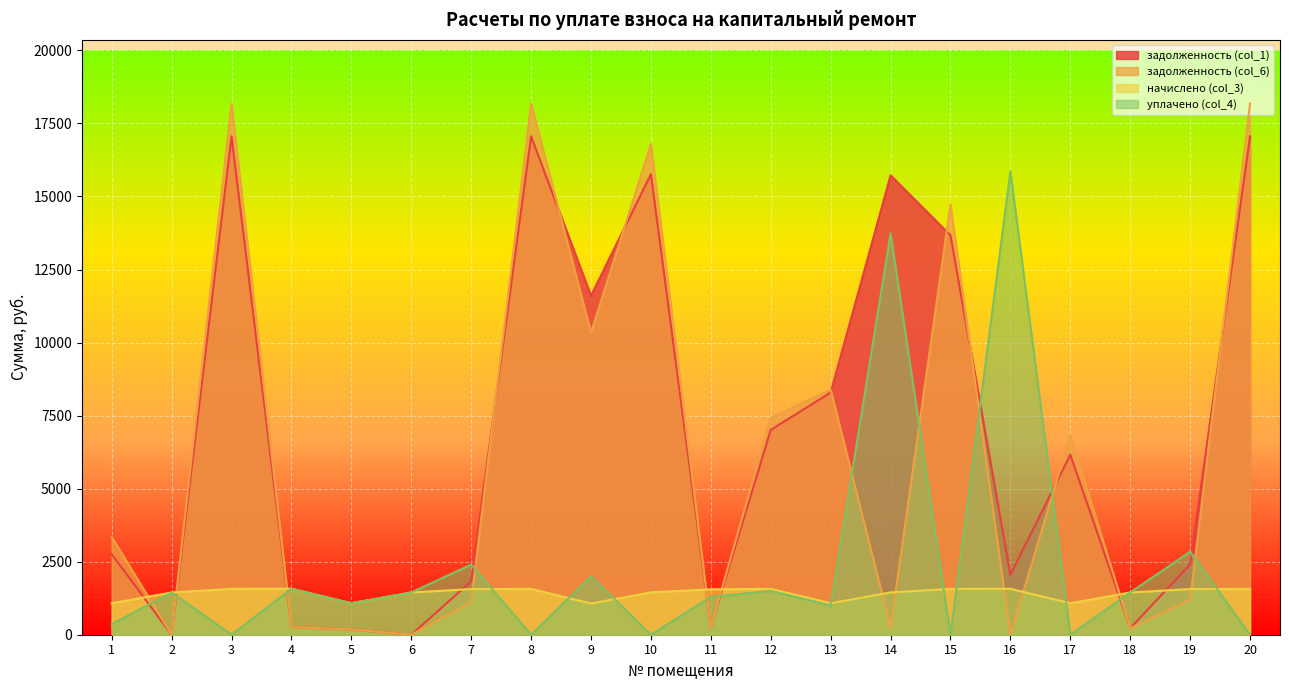

Reading left to right, transcribe all the data shown in this chart.

задолженность (col_1): 1=2755.3	2=0.1	3=17059.0	4=262.1	5=179.6	6=0.0	7=1826.0	8=17059.0	9=11601.4	10=15761.5	11=259.2	12=7011.3	13=8288.5	14=15723.0	15=13670.3	16=2051.4	17=6160.9	18=220.8	19=2408.0	20=17059.0
задолженность (col_6): 1=3343.9	2=0.1	3=18177.8	4=262.1	5=179.6	6=0.0	7=1111.9	8=18177.8	9=10339.5	10=16795.2	11=259.2	12=7422.9	13=8388.2	14=241.0	15=14727.6	16=0.0	17=6828.0	18=220.8	19=1194.9	20=18177.8
начислено (col_3): 1=1077.6	2=1446.1	3=1569.0	4=1572.5	5=1077.6	6=1446.1	7=1562.0	8=1569.0	9=1067.0	10=1449.7	11=1555.0	12=1569.0	13=1077.6	14=1446.1	15=1569.0	16=1572.5	17=1077.6	18=1446.1	19=1562.0	20=1569.0
уплачено (col_4): 1=360.0	2=1446.1	3=0.0	4=1572.5	5=1077.6	6=1446.1	7=2400.0	8=0.0	9=2000.0	10=0.0	11=1295.8	12=1500.0	13=1000.0	14=13738.1	15=0.0	16=15858.5	17=0.0	18=1446.1	19=2838.8	20=0.0